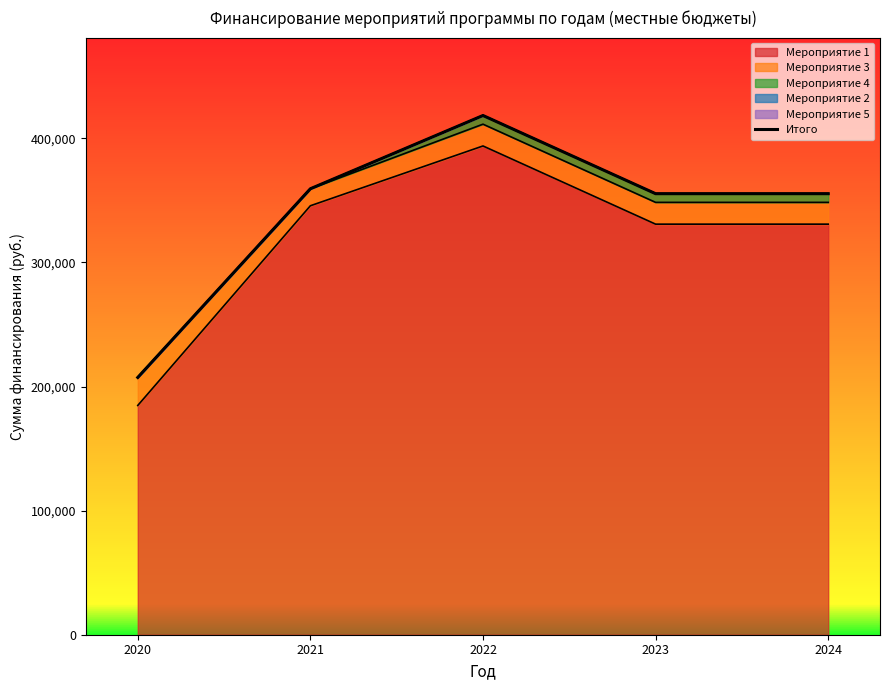

Reading left to right, what are all the values shown in this chart?

2020=207297.5	2021=359330.0	2022=418360.0	2023=355360.0	2024=355360.0